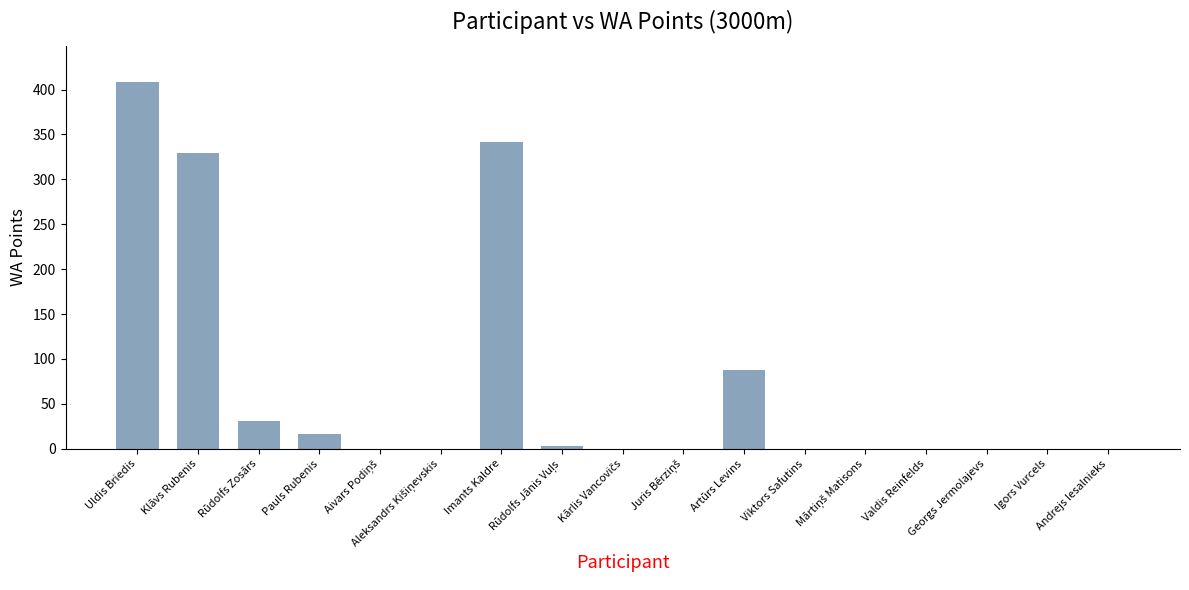

The chart shows a value of 0 at Valdis Reinfelds. True or false?

True